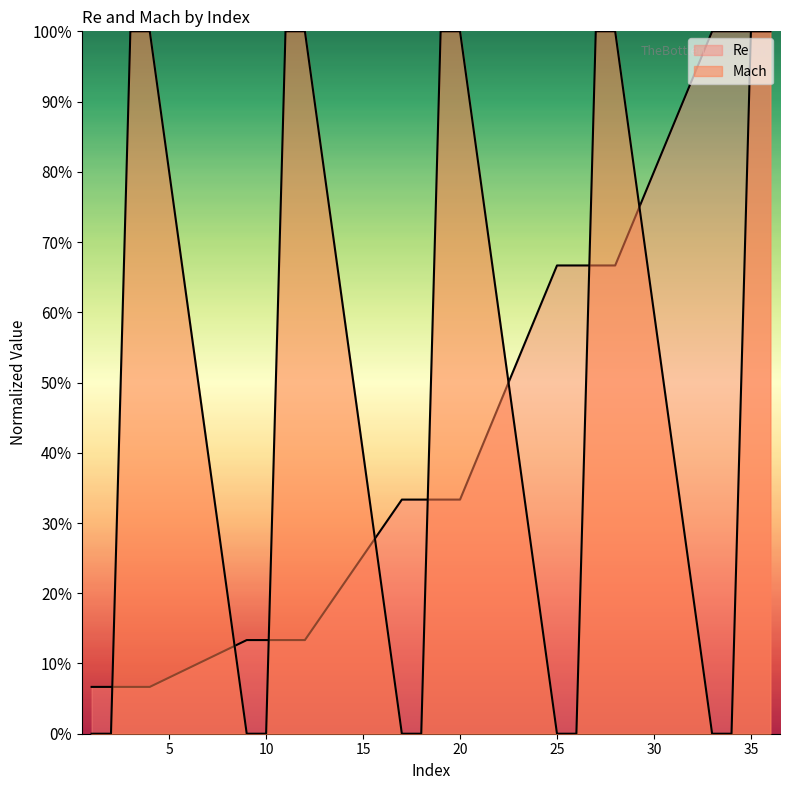

Rank the series by their average value, from highest to lowest.

Mach, Re